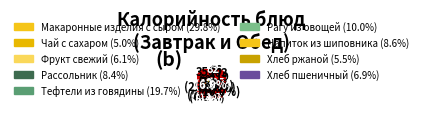

How many slices are in this pie chart?

9